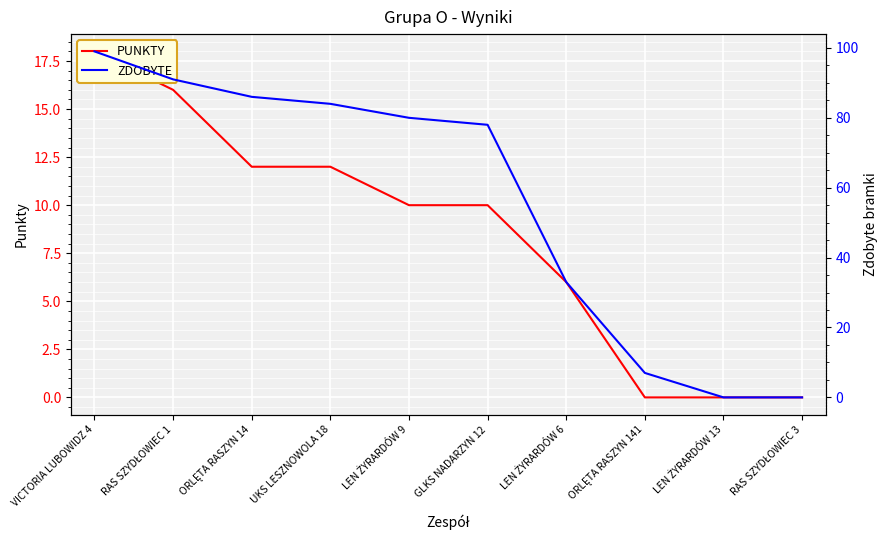

What is the label of the 7th point from the right?

UKS LESZNOWOLA 18